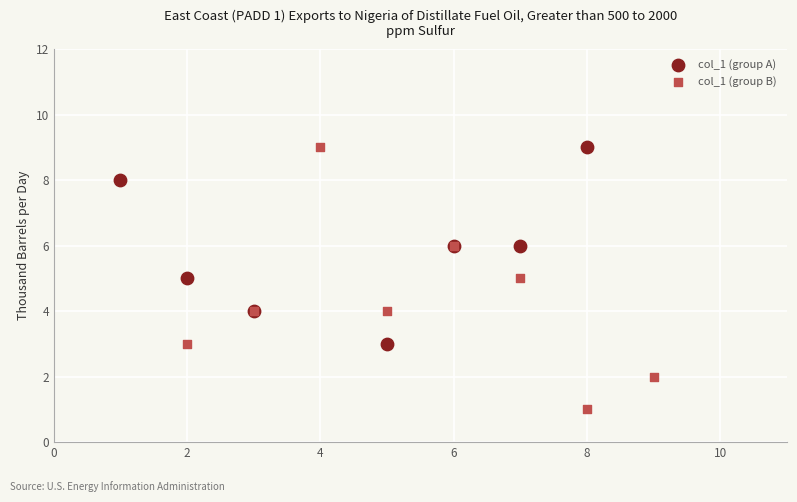

Which series reaches the minimum Y coordinate?

col_1 (group B)